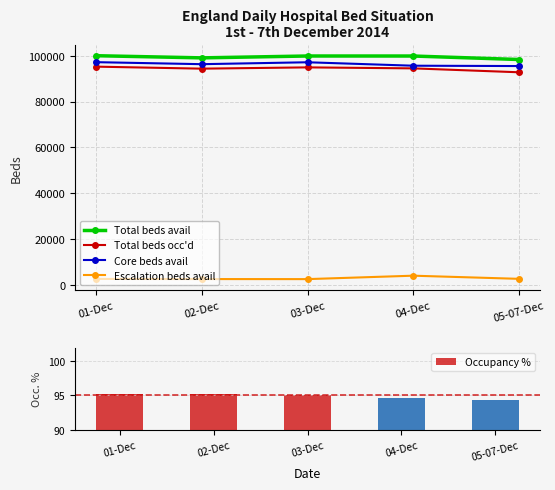

True or false: Core beds avail has a value of 96238.0 at 02-Dec.

True